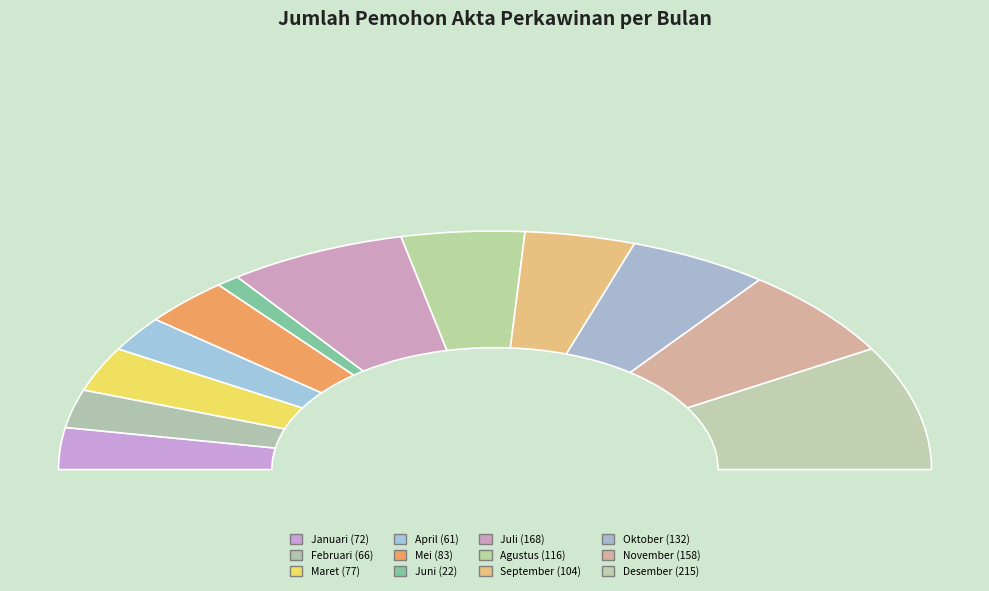

Does Maret represent more than half of the total?

No